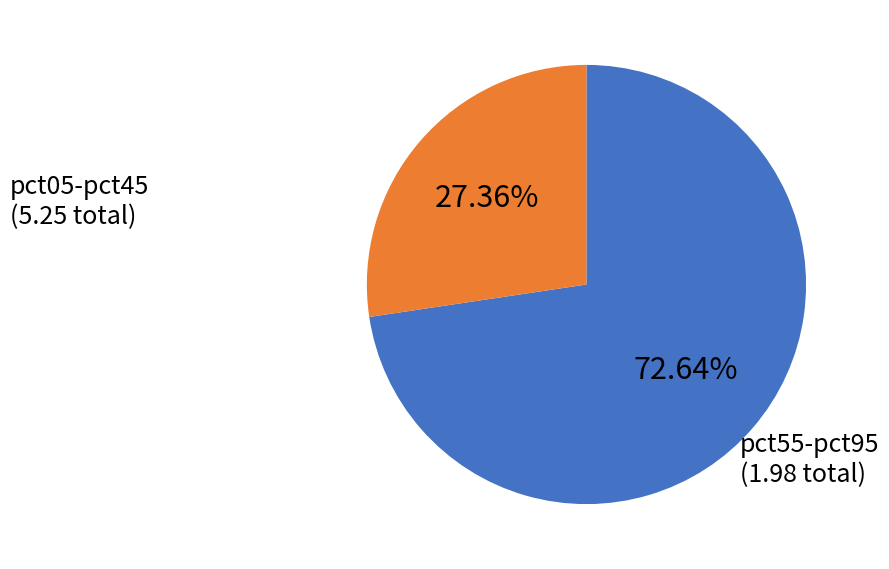

To the nearest percent, what is the average slice percentage?

50%